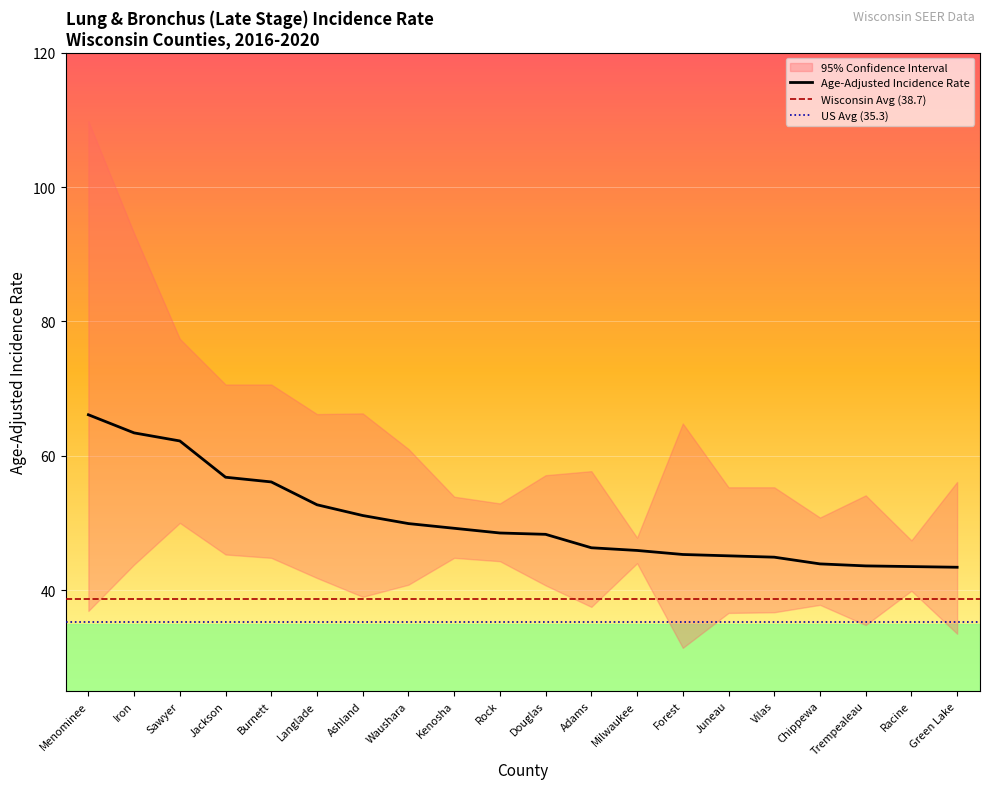

Where is Lower 95% CI nearest to the value 40?

Racine